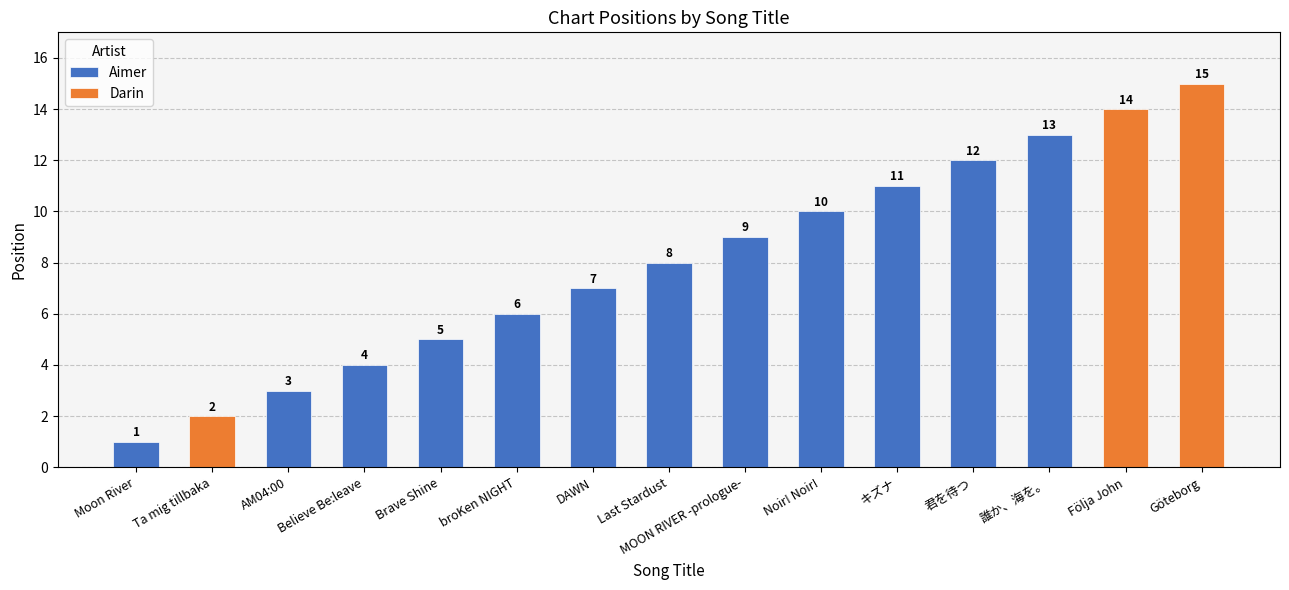

Which label corresponds to the largest value in the chart?

Göteborg